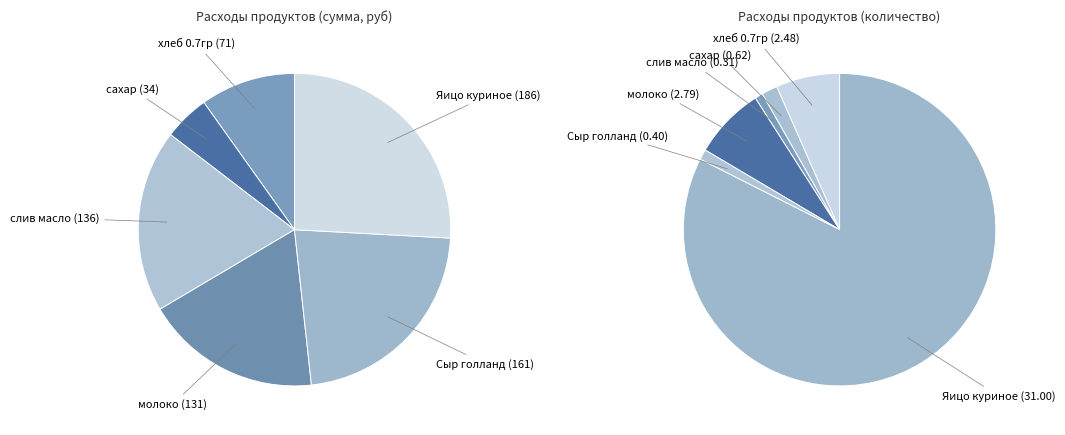

Rank the categories by value from highest to lowest.

Яицо куриное, Сыр голланд, слив масло, молоко, хлеб 0.7гр, сахар